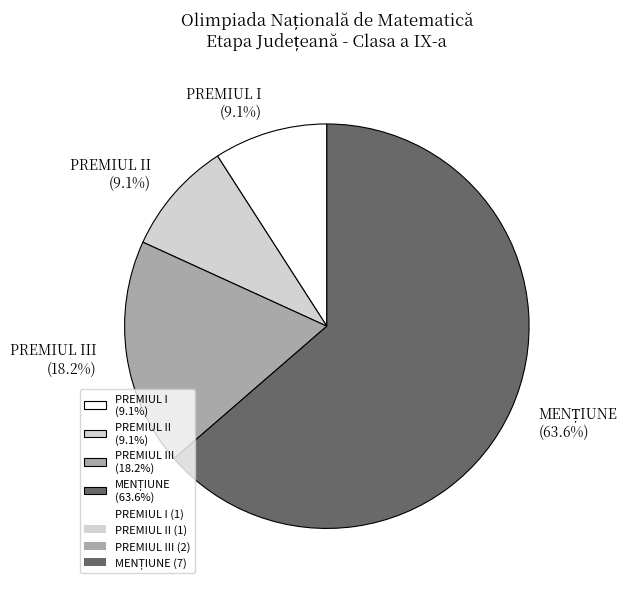

Is there a majority slice in this chart?

Yes